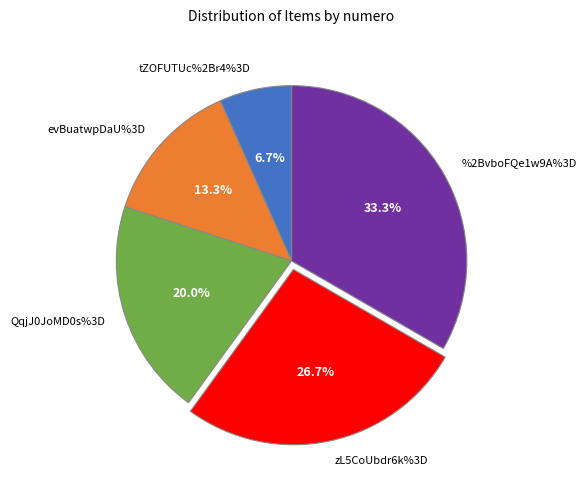

What portion of the pie excludes %2BvboFQe1w9A%3D?

66.7%